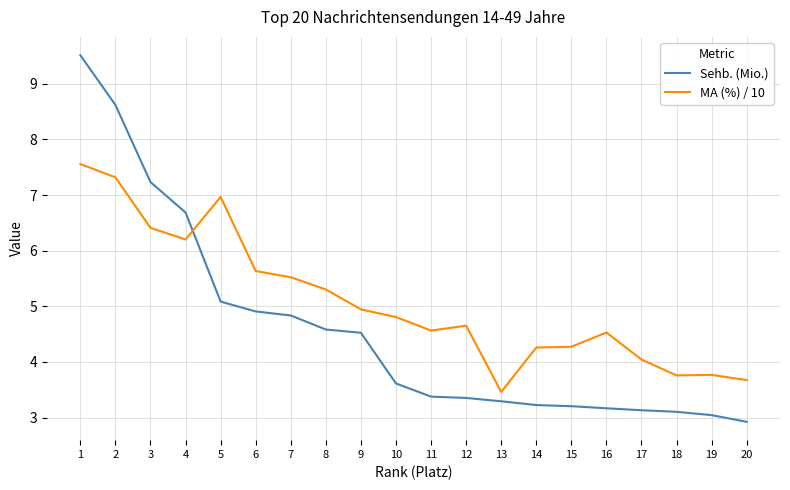

What is the sum of all Sehb. (Mio.) values?

91.4